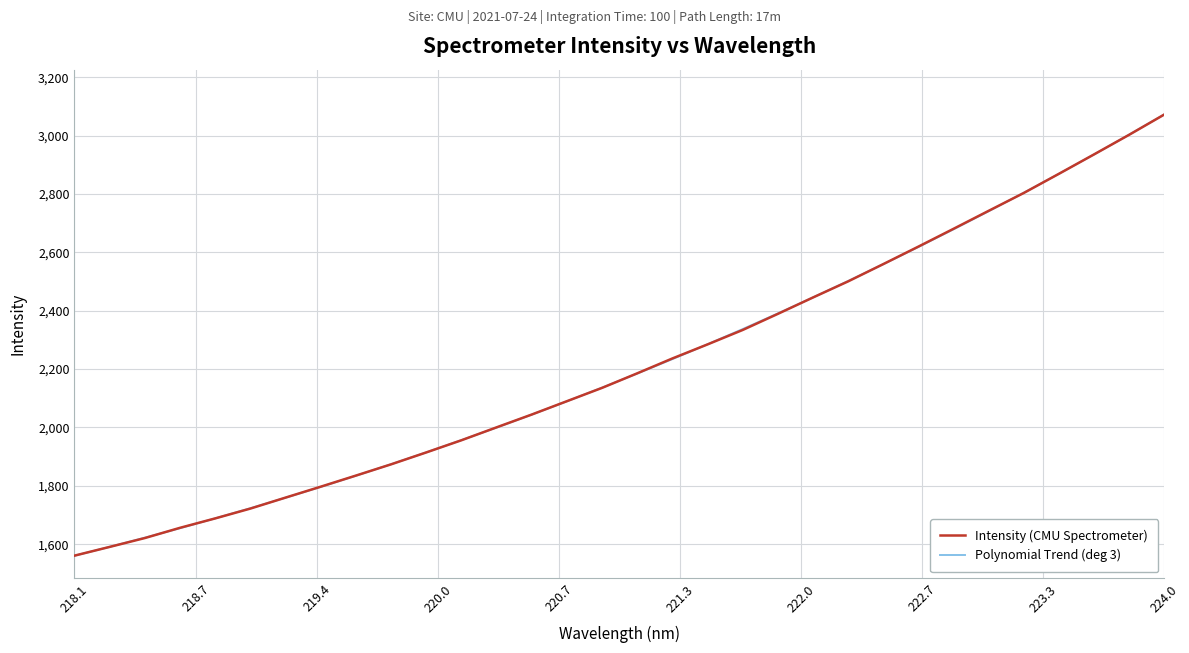

Which series has the largest range (max minus min)?

Polynomial Trend (deg 3)